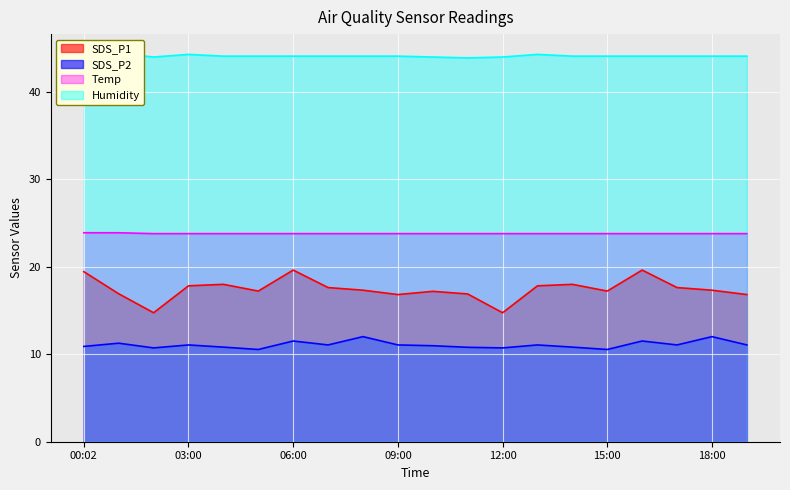

Which series has the largest total across all categories?

Humidity